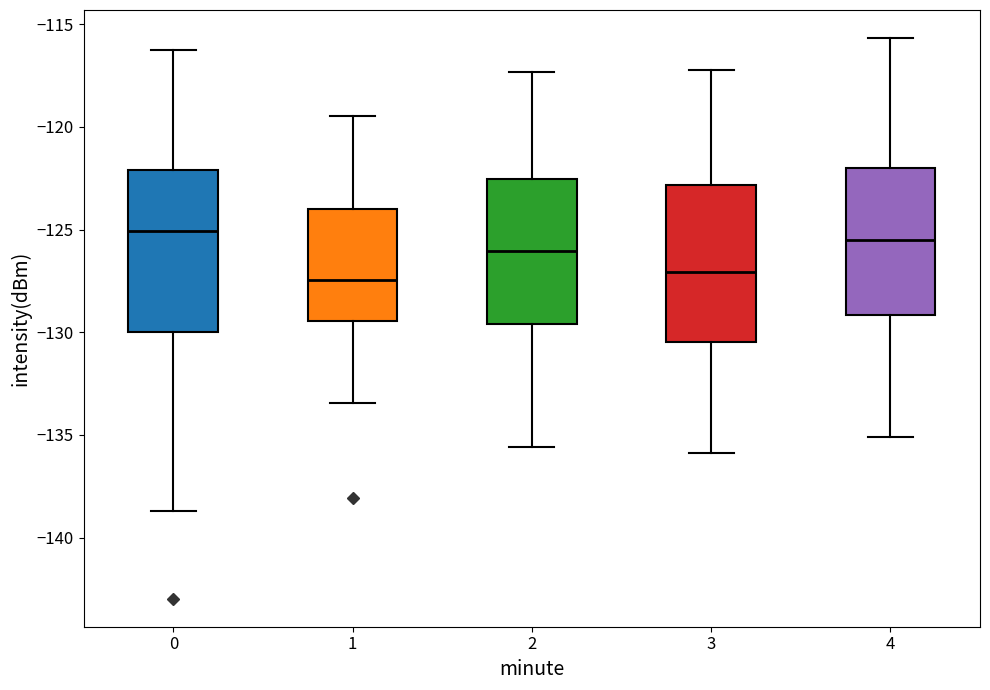

Where does the lower whisker of the box at x = 3 end on the y-axis? The values are not printed on the chart, so give them approximately, as read against the axis.

-136.0